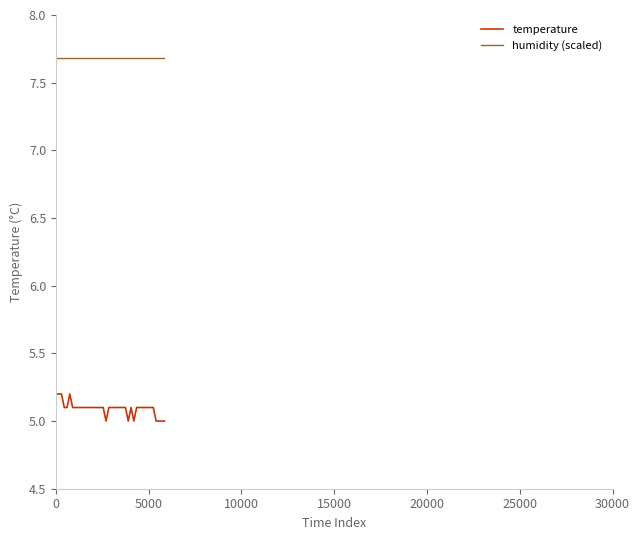

How many temperature values are between 5 and 6?

40